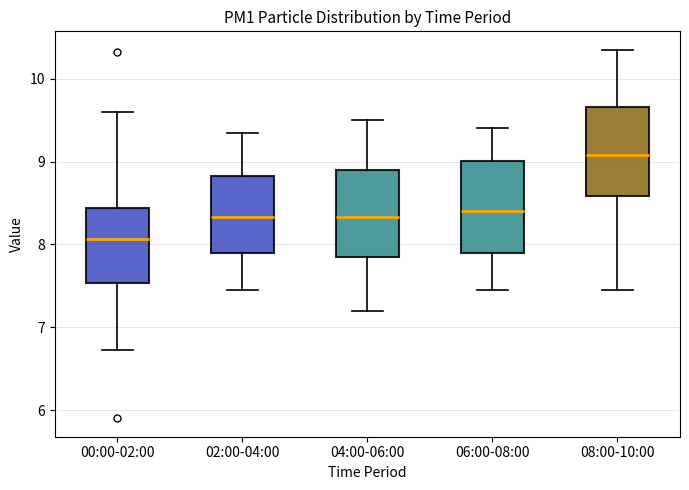

Reading left to right, transcribe this box plot: for each box, give where its median line is, the range the box spans, and where its two whiskers end, as read against the y-axis. The values are not printed on the chart, so give them approximately, as read against the axis.

00:00-02:00: median 8.1, box 7.5 to 8.4, whiskers 6.7 to 9.6
02:00-04:00: median 8.3, box 7.9 to 8.8, whiskers 7.5 to 9.4
04:00-06:00: median 8.3, box 7.8 to 8.9, whiskers 7.2 to 9.5
06:00-08:00: median 8.4, box 7.9 to 9.0, whiskers 7.5 to 9.4
08:00-10:00: median 9.1, box 8.6 to 9.7, whiskers 7.5 to 10.4